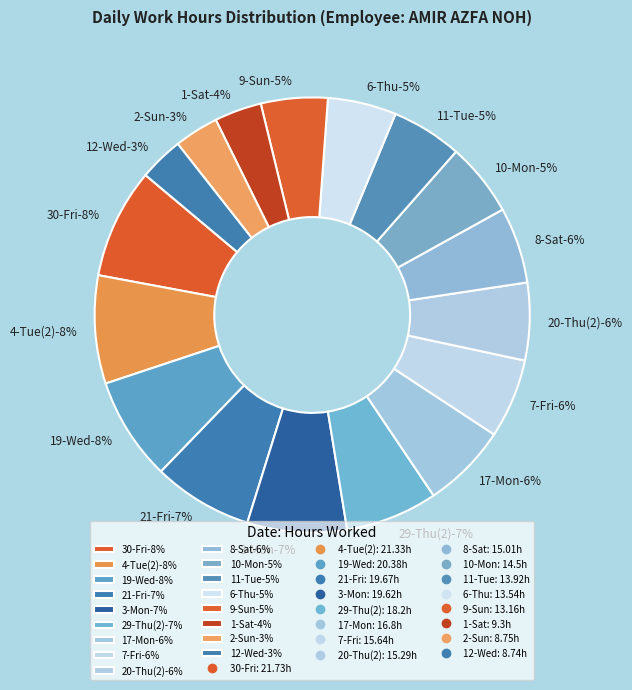

Is it true that 17-Mon is 6% of the pie?

True